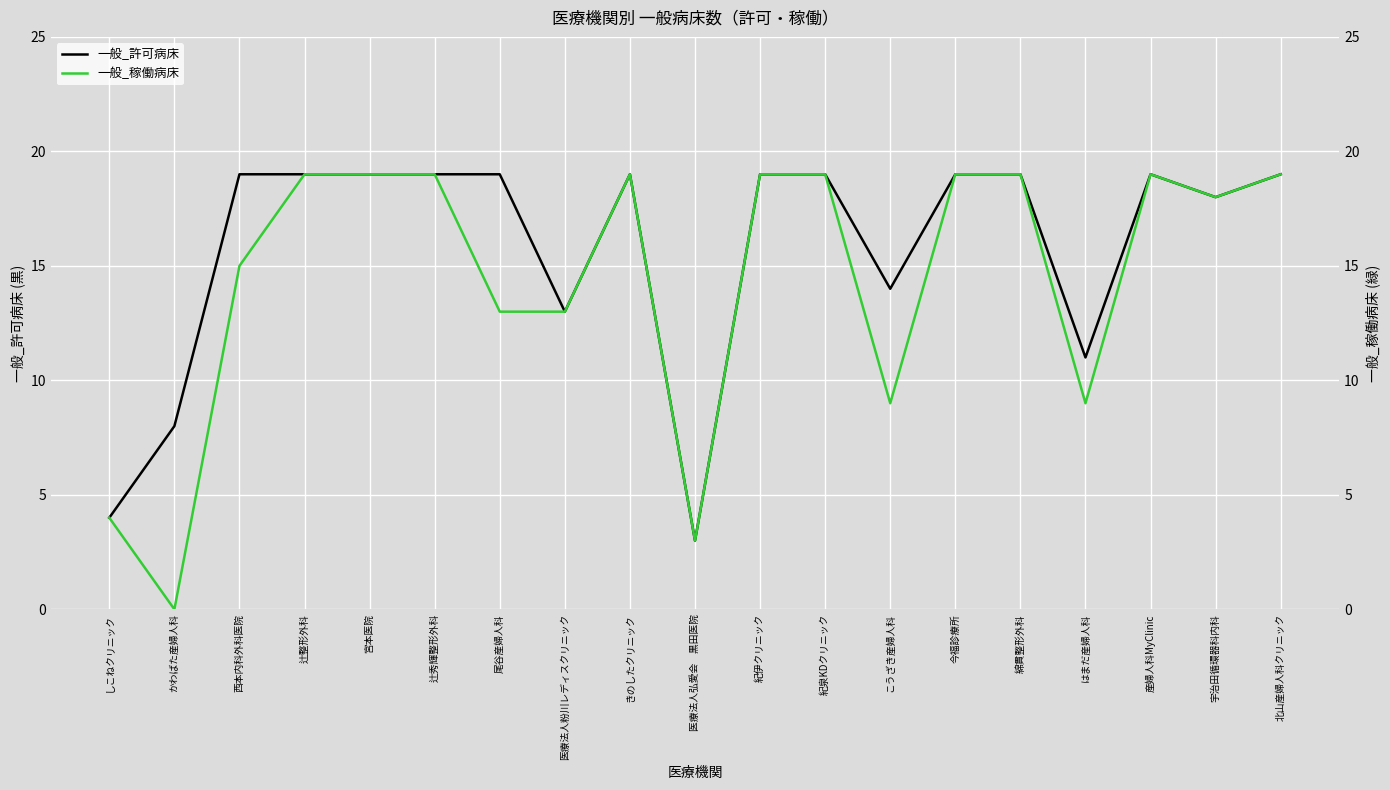

Is this an area chart (filled region under the line)?

No